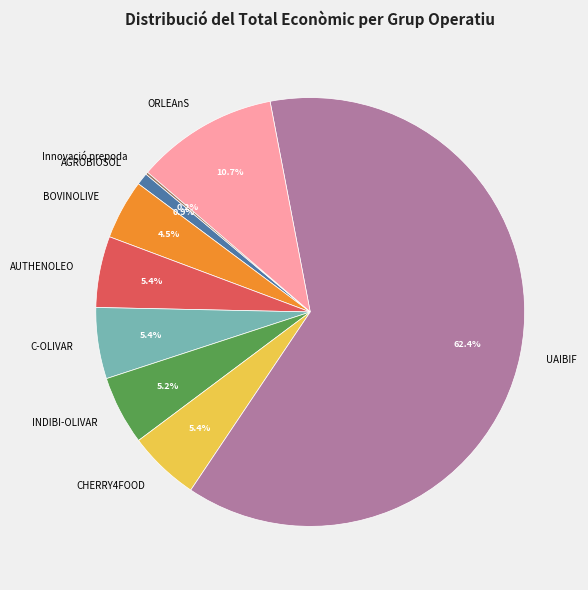

What is the total percentage of CHERRY4FOOD and BOVINOLIVE?

9.9%